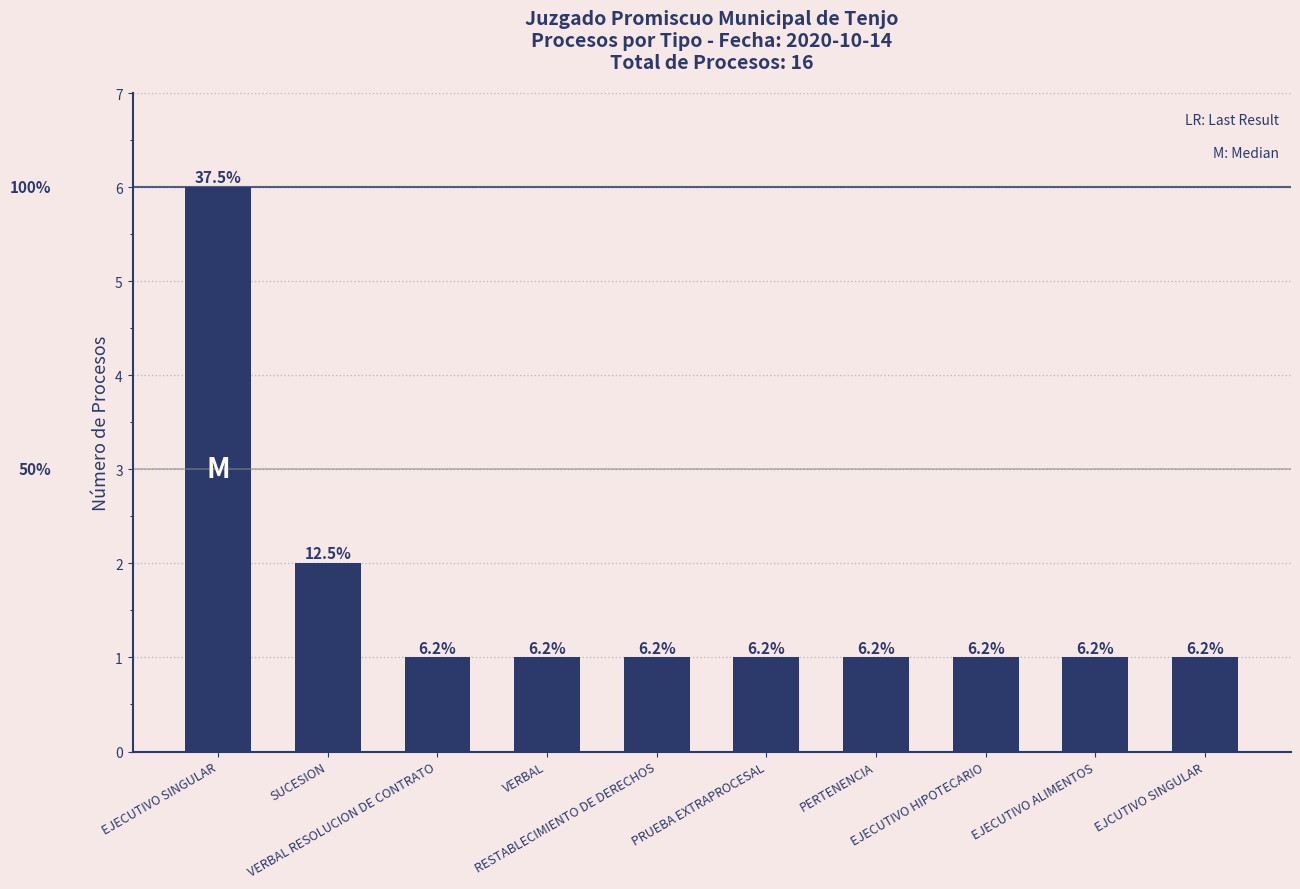

How many bars are there in total?

10